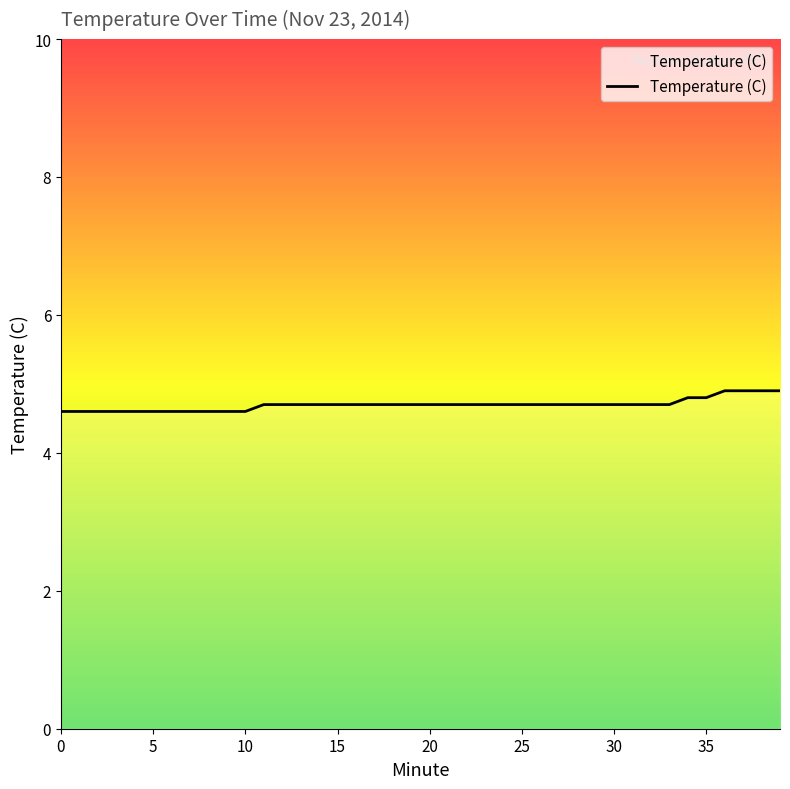

How many categories are shown in the chart?

40